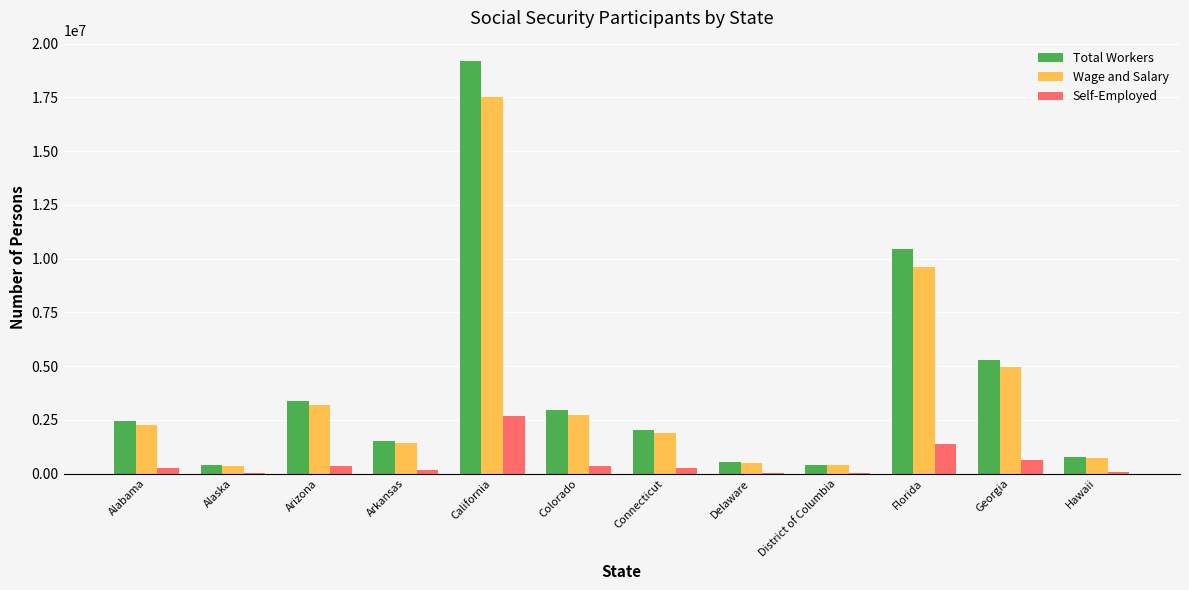

Between Alaska and Georgia, which series saw the biggest shift?

Total Workers